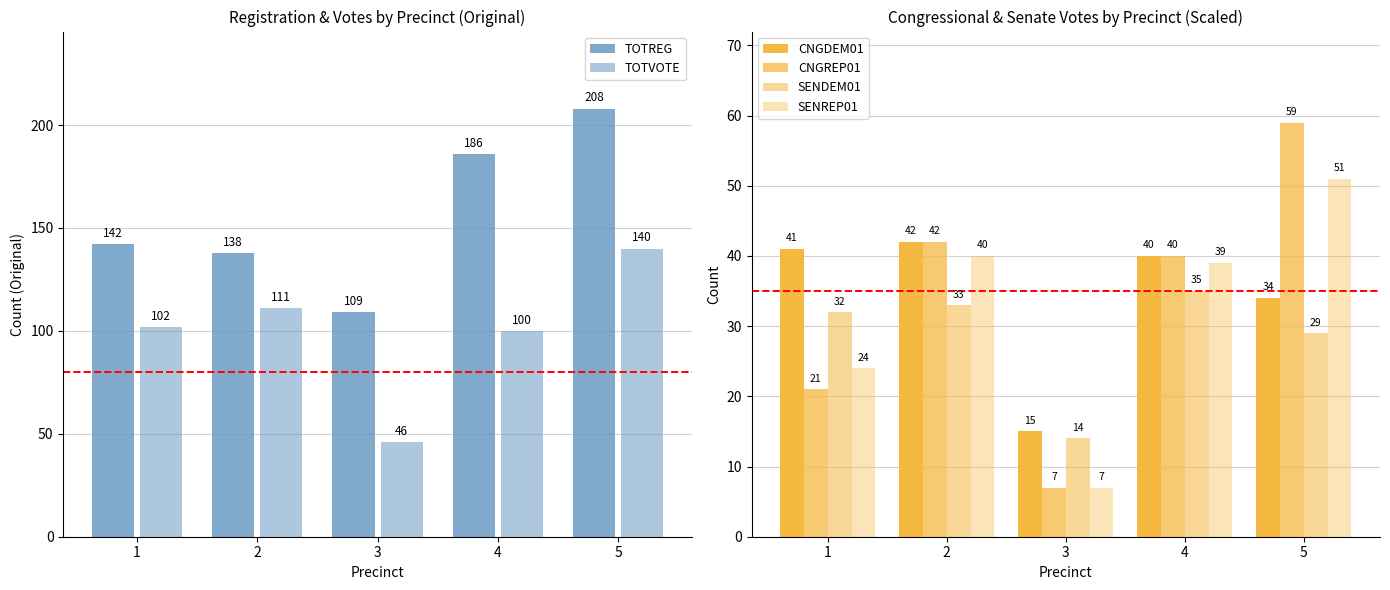

Where does the CNGDEM01 series first go above 40?

1